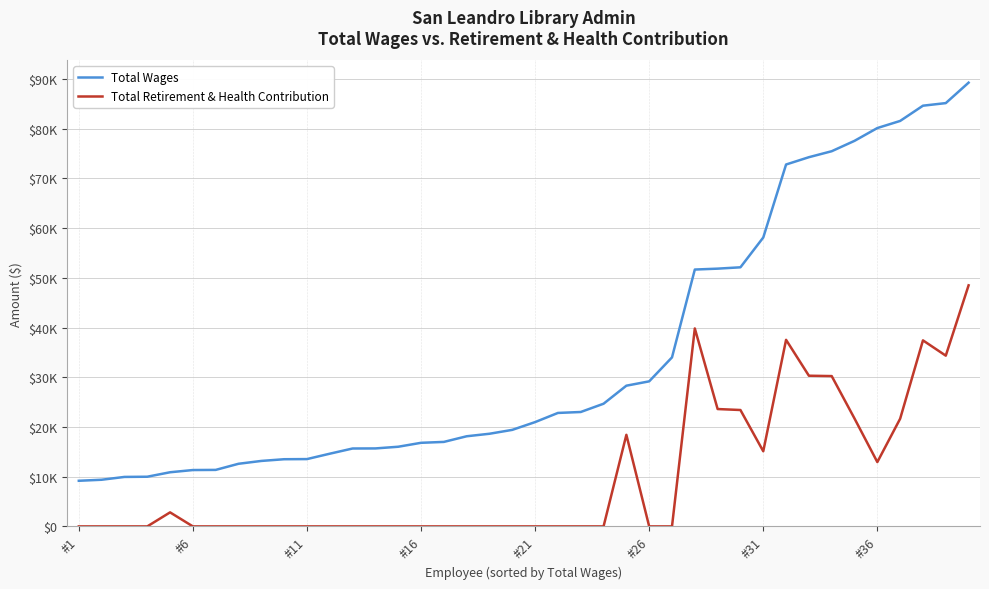

What is the maximum value for Total Wages?

89281